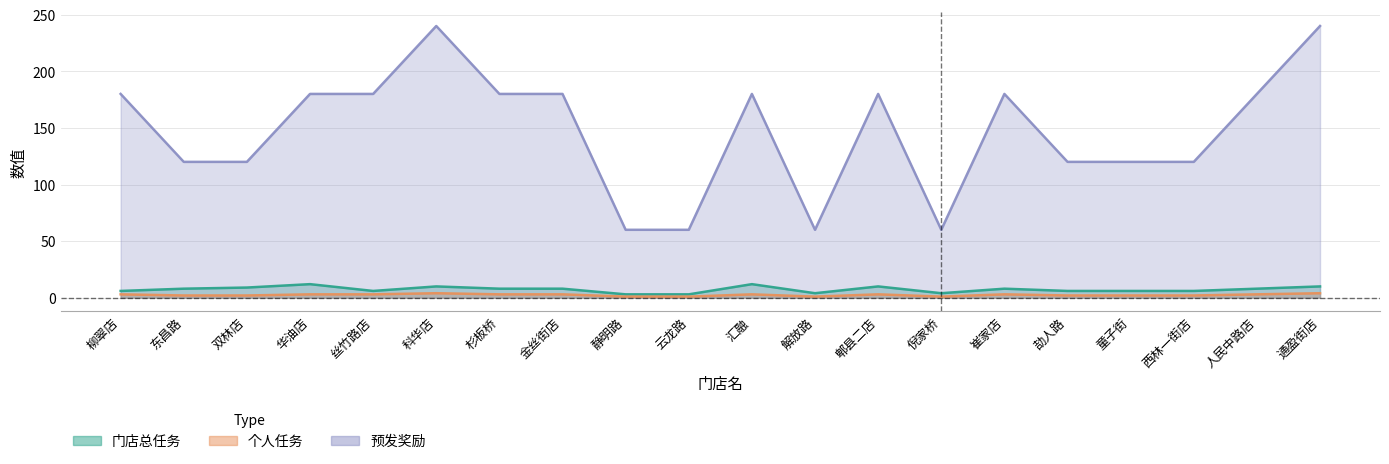

Is it true that 预发奖励 equals 180 at 崔家店?

True